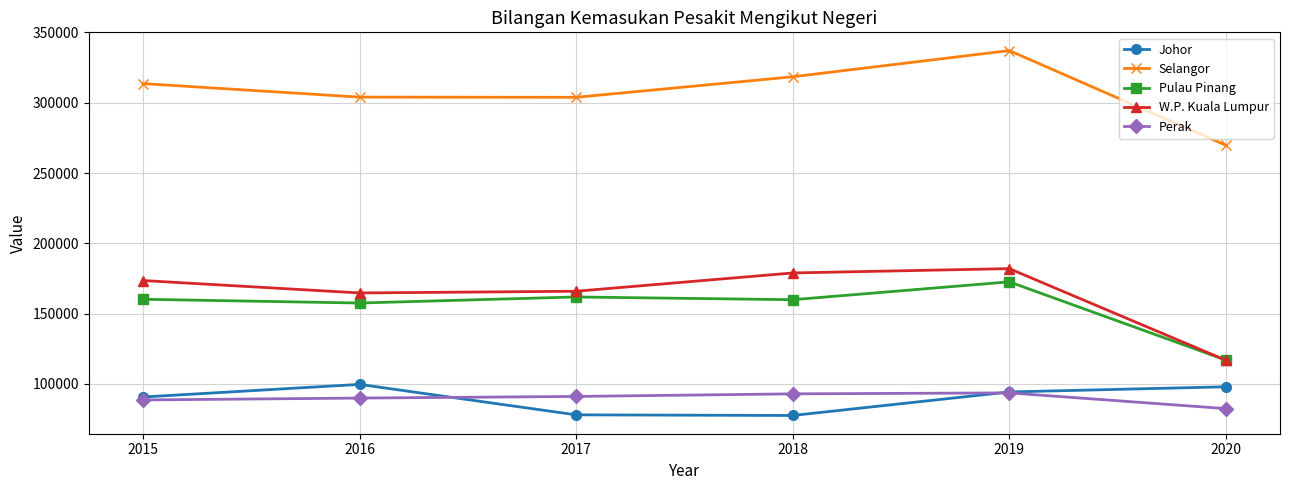

Is this an area chart (filled region under the line)?

No